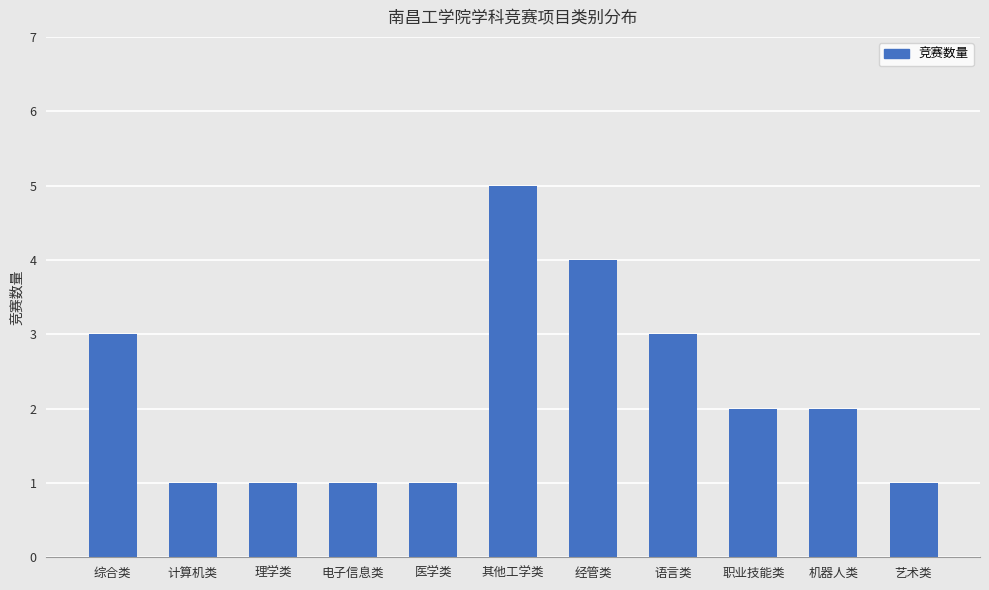

What position from the right is 机器人类?

2